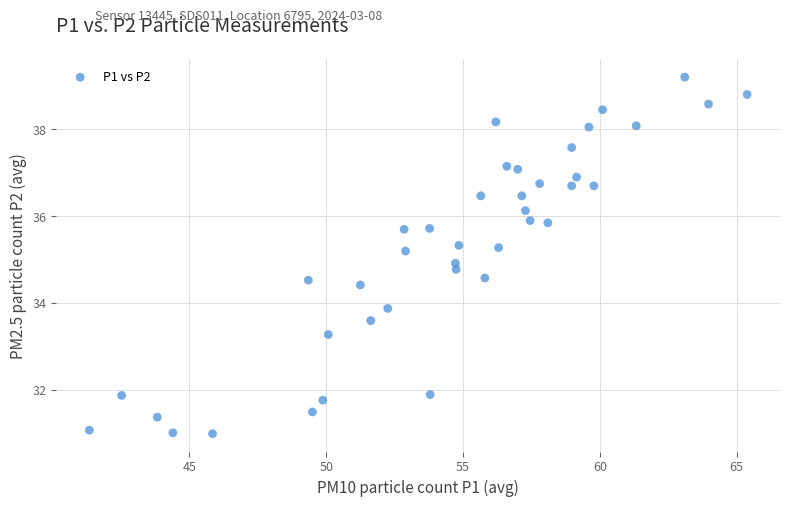

What is the range of X values (max minus min)?

24.0